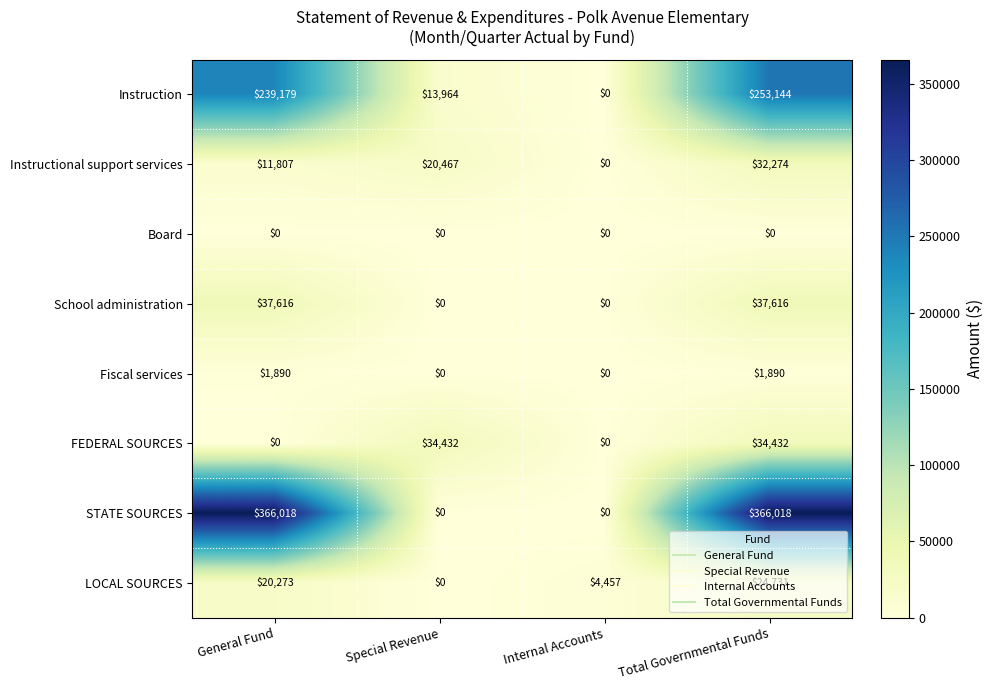

At which category is the sum across all series the highest?

Total Governmental Funds